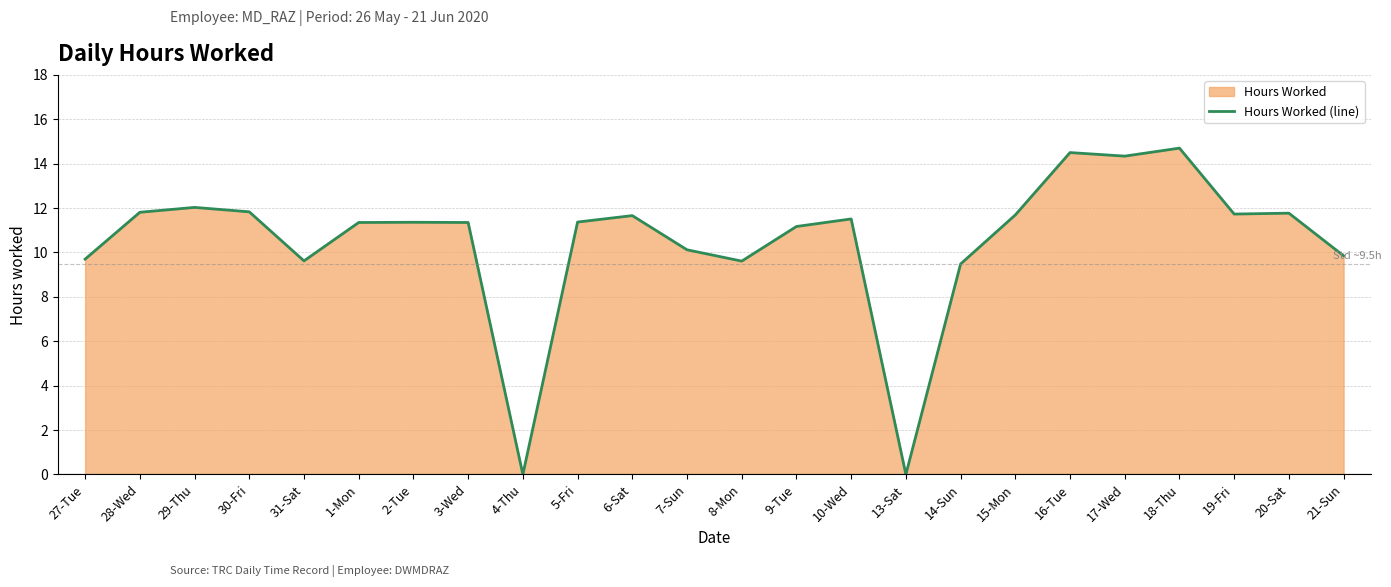

Between 19-Fri and 29-Thu, which is larger?

29-Thu